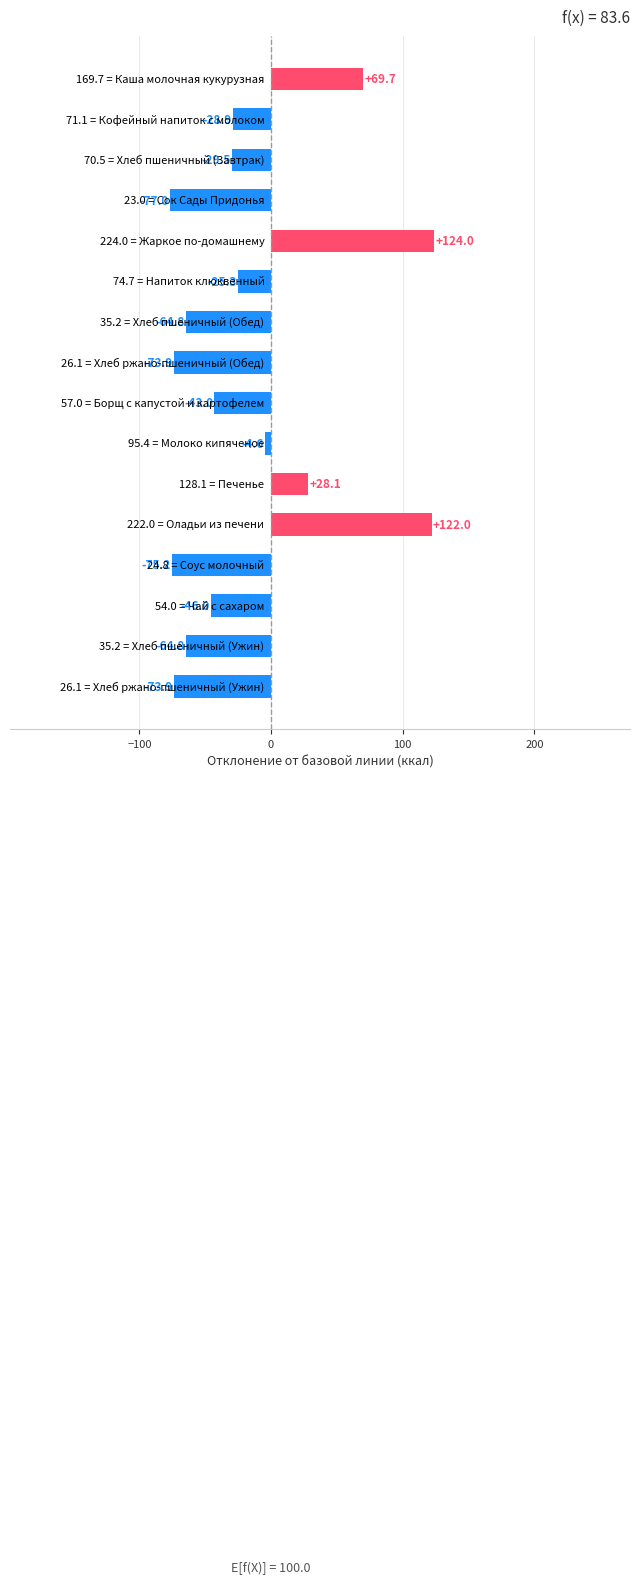

What is the minimum value shown in the chart?

-77.0